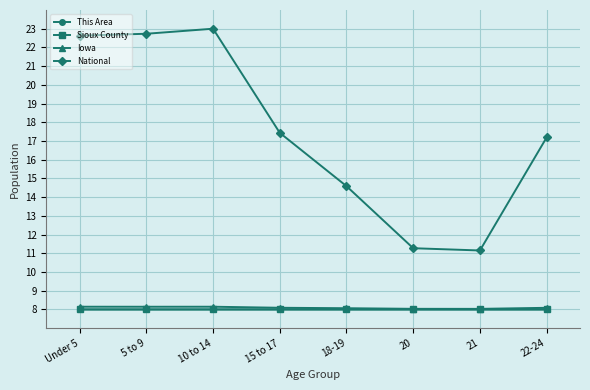

What position from the left is Under 5?

1